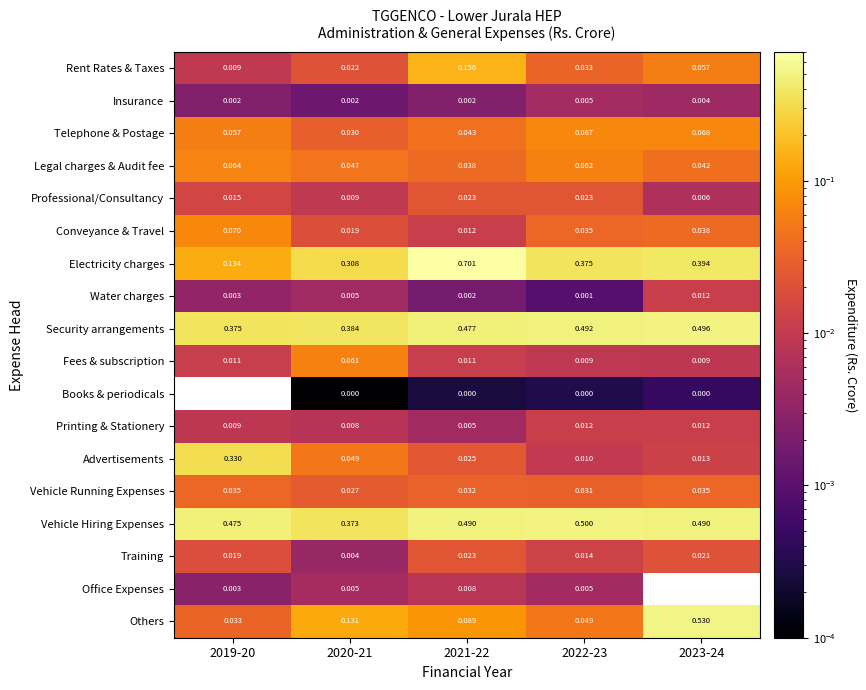

Is the value of Rent Rates & Taxes at 2020-21 greater than the value of Fees & subscription at 2020-21?

No